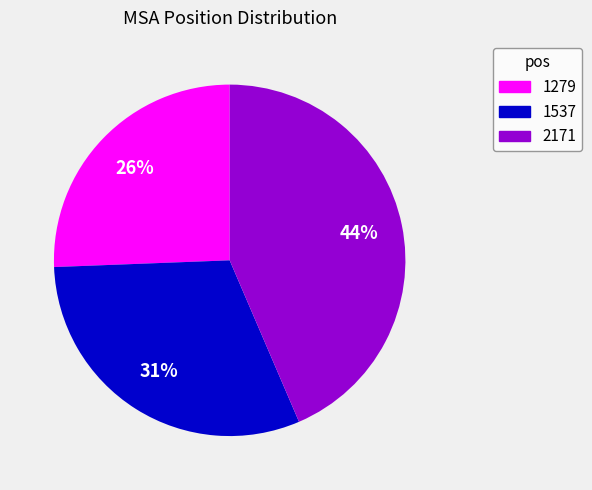

Is it true that 2171 is 44% of the pie?

True